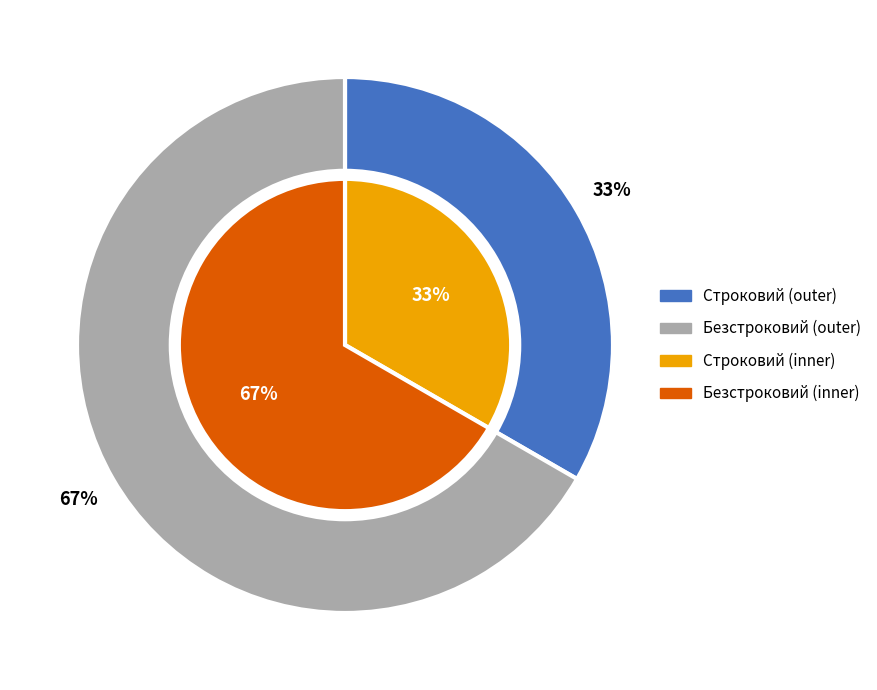

Do Безстроковий and Строковий together represent more than half of the pie?

Yes